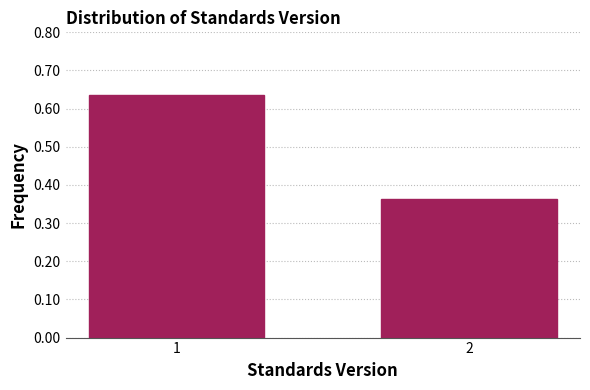

Rank the categories by value from highest to lowest.

1, 2